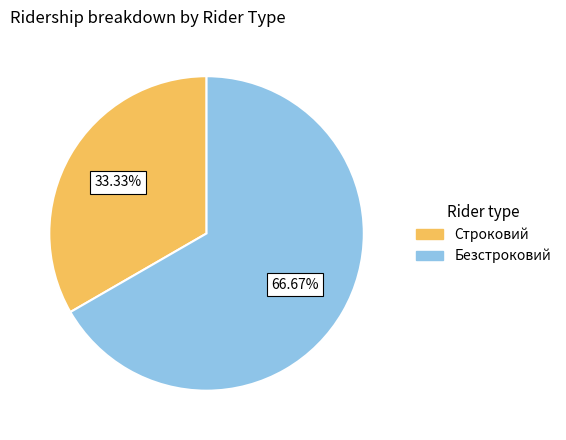

Does Безстроковий represent more than half of the total?

Yes